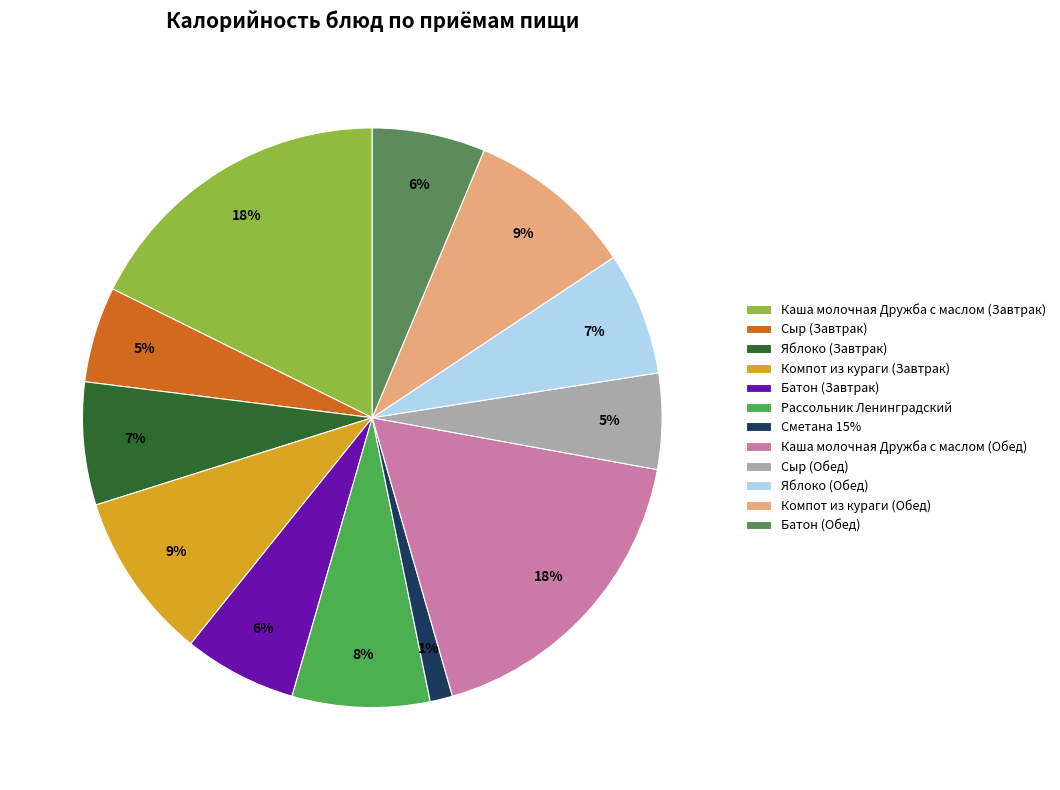

Rank the categories by value from lowest to highest.

Сметана 15%, Сыр (Завтрак), Сыр (Обед), Батон (Завтрак), Батон (Обед), Яблоко (Завтрак), Яблоко (Обед), Рассольник Ленинградский, Компот из кураги (Завтрак), Компот из кураги (Обед), Каша молочная Дружба с маслом (Завтрак), Каша молочная Дружба с маслом (Обед)